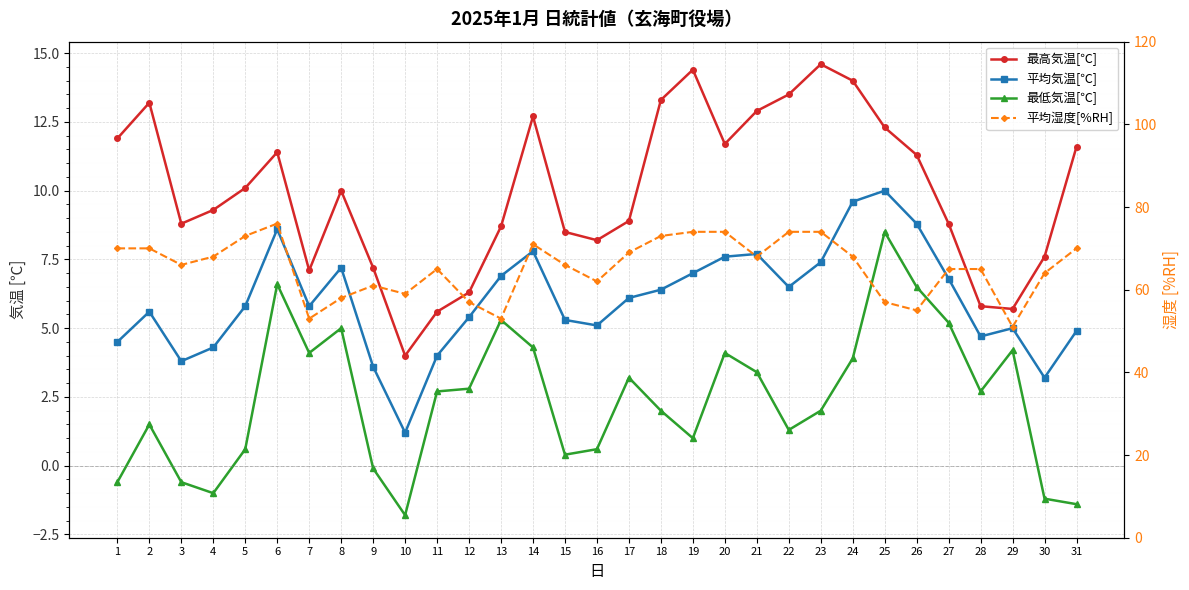

Between 29 and 8, which is larger?

8